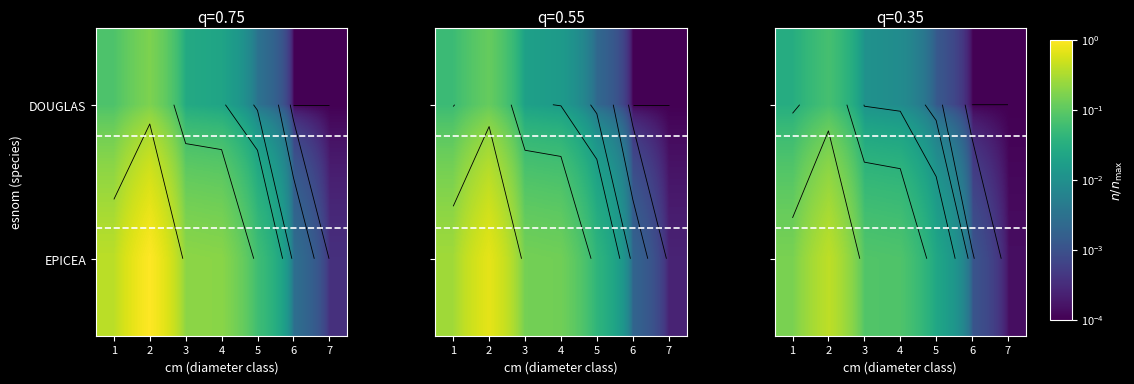

What is the maximum value for EPICEA?

0.4